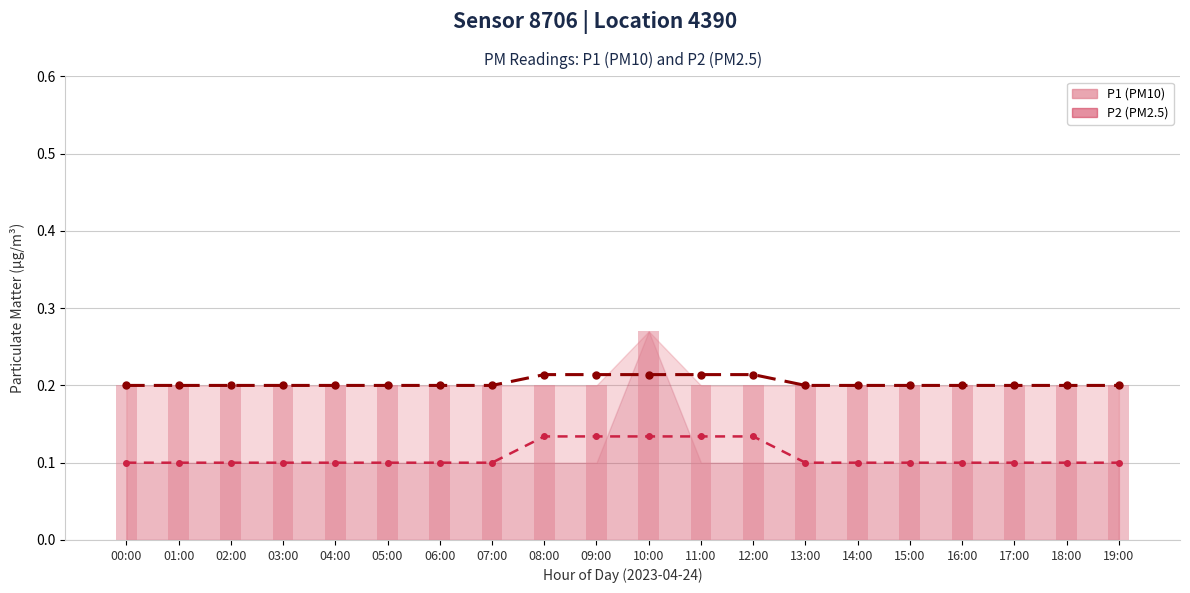

How many categories are shown in the chart?

20